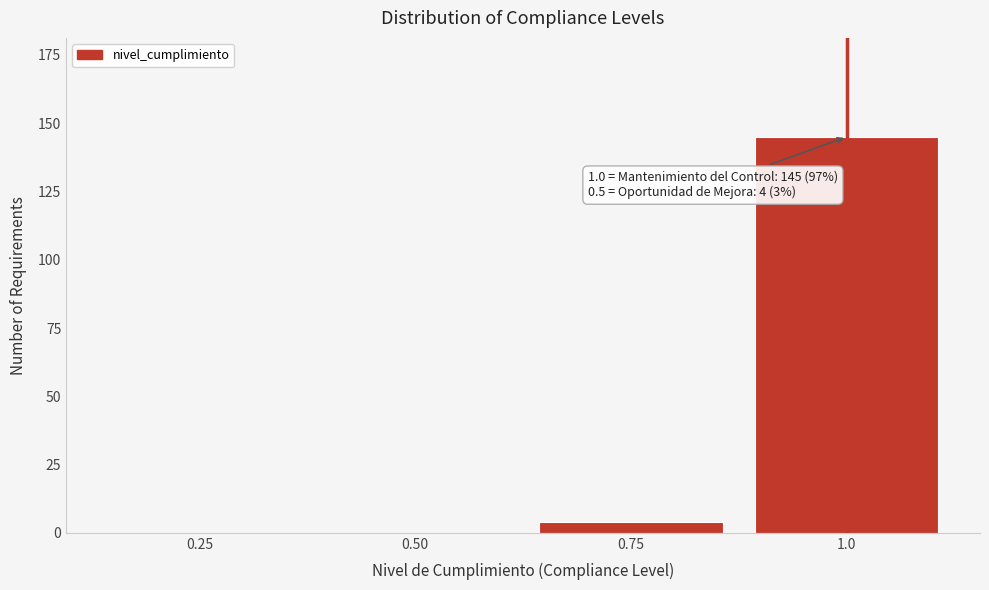

Reading left to right, extract all data points from this chart.

0.25=0	0.50=0	0.75=4	1.0=145